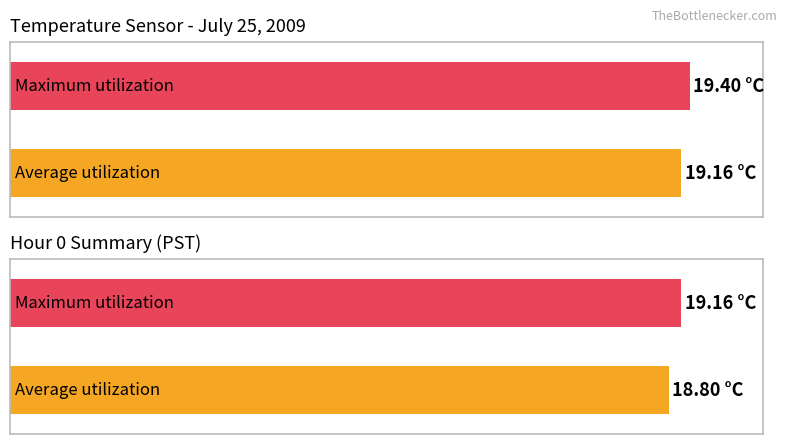

How many series are shown in this chart?

2